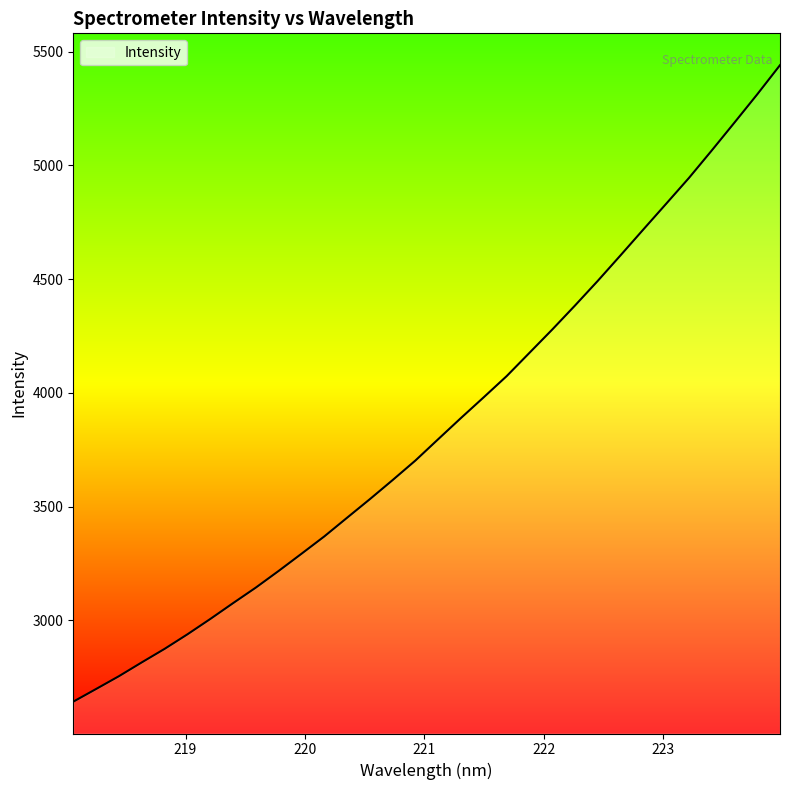

What is the greatest value displayed?

5441.0